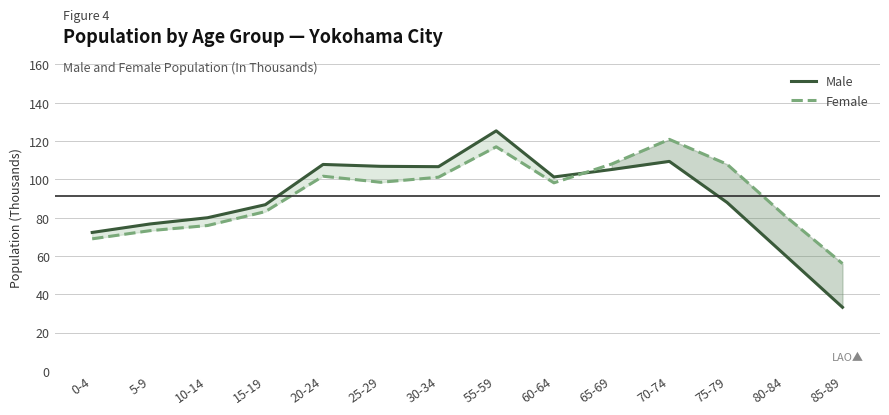

How many interior local valleys does the Female series have?

2